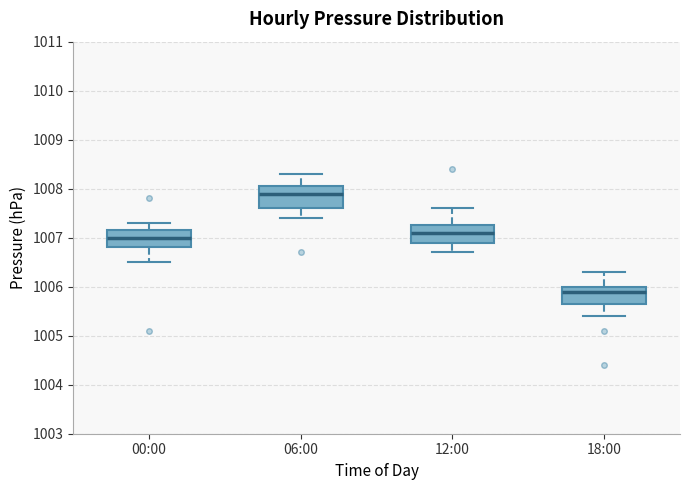

Where does the upper whisker of the box for 06:00 end on the y-axis? The values are not printed on the chart, so give them approximately, as read against the axis.

1008.3